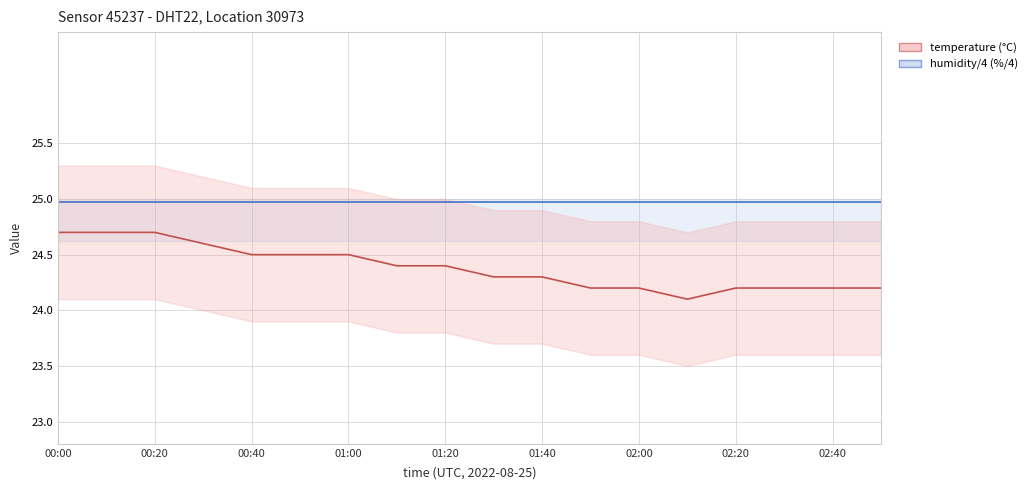

What is the highest value of the temperature series?

24.7